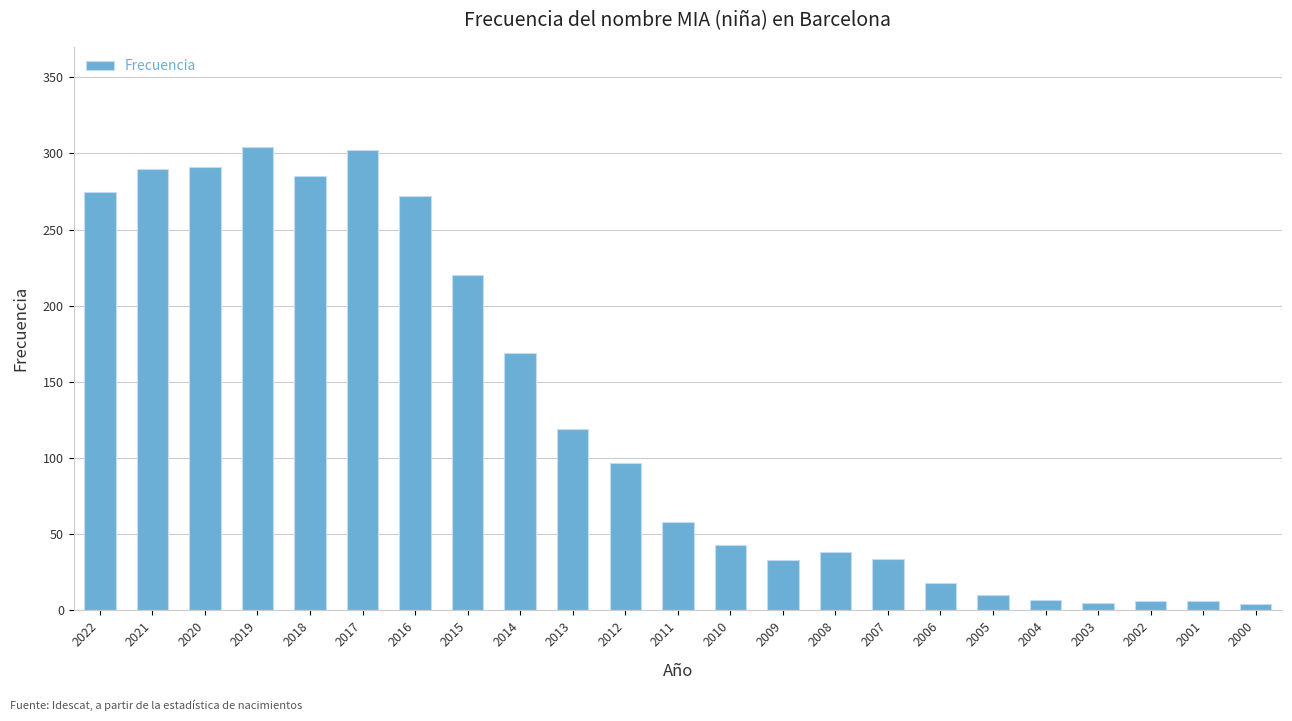

Approximately how many times larger is the value at 2014 compared to 2008?

4.4